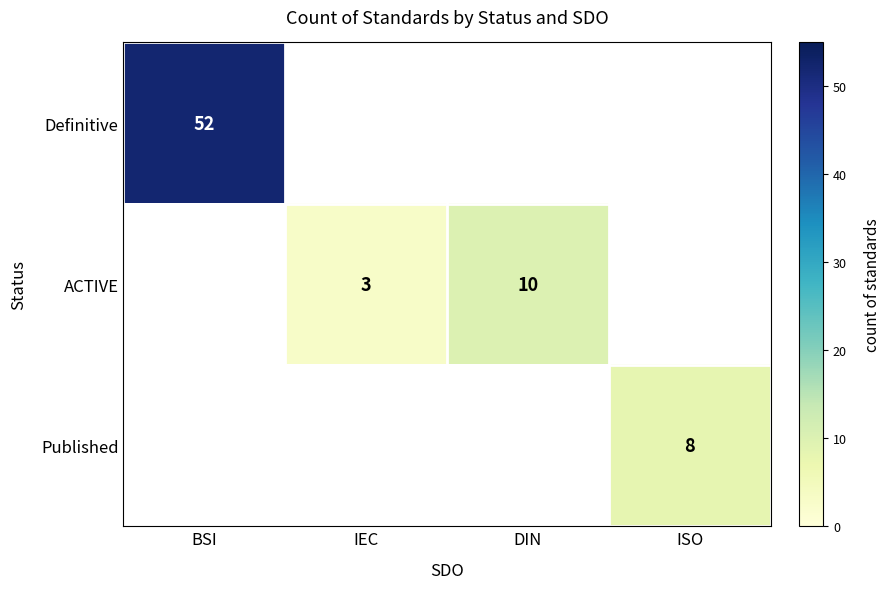

Is it true that ACTIVE equals 10 at DIN?

True